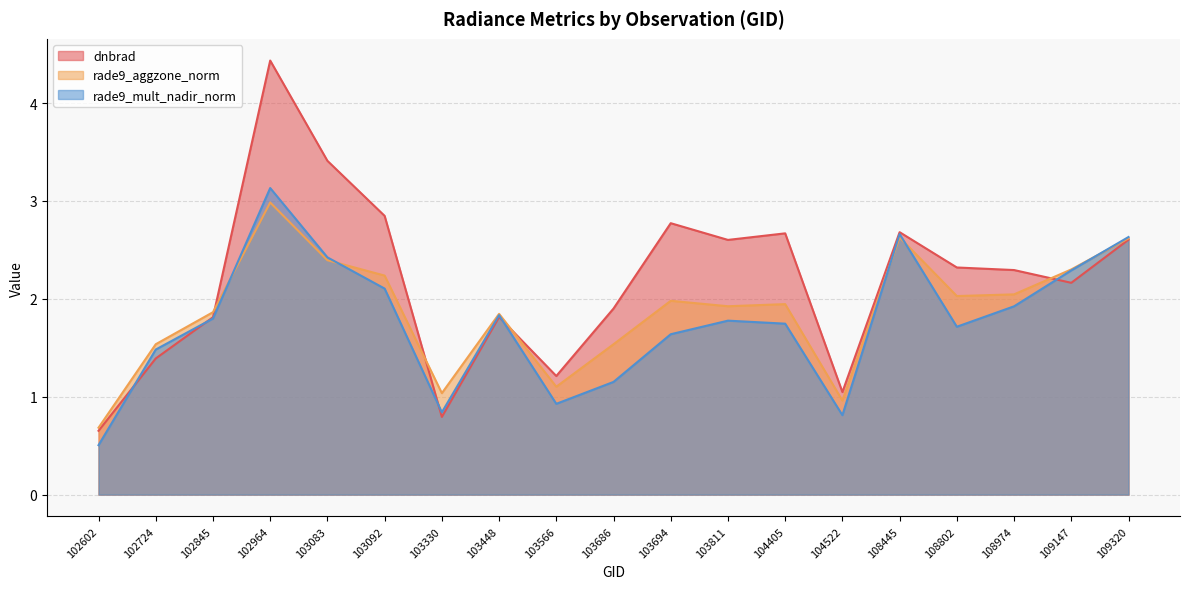

The value of dnbrad at 102845 is 3.1. True or false?

False